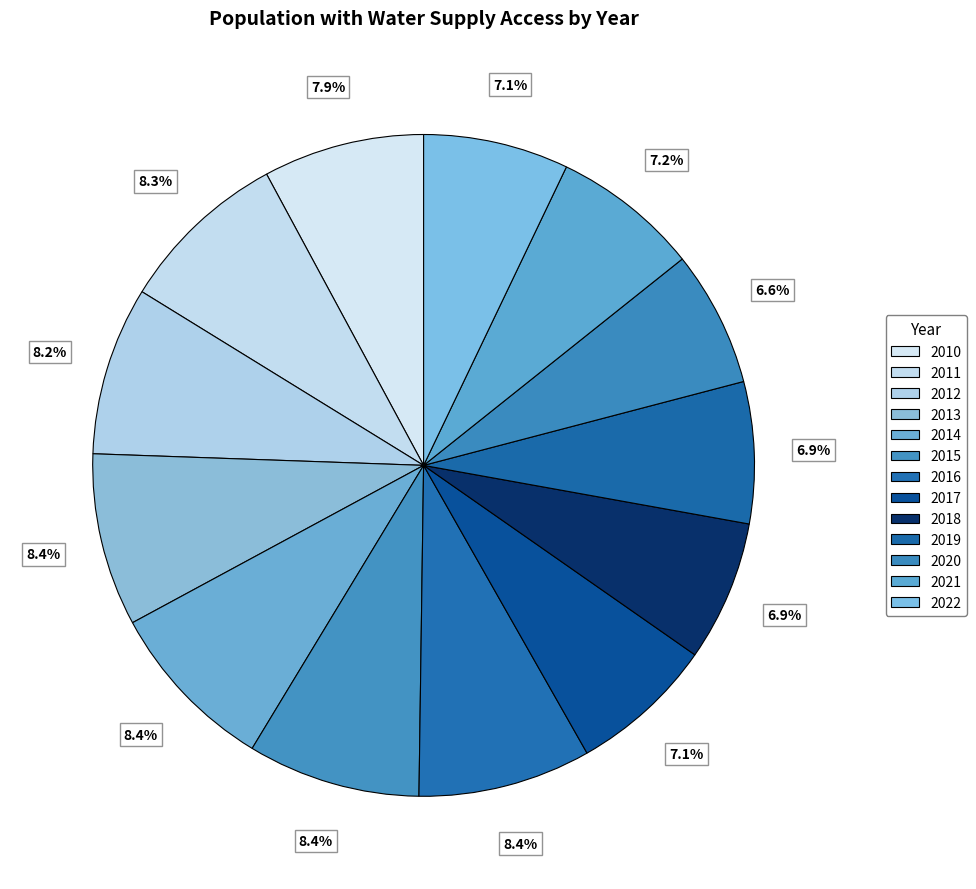

To the nearest percent, what portion does 2015 represent?

8%